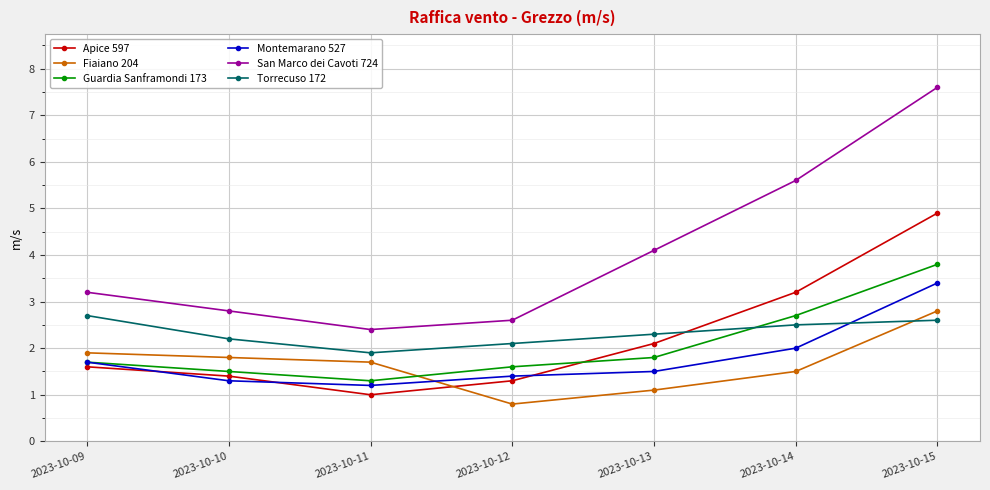

How many times do Torrecuso 172 and Montemarano 527 cross each other?

1